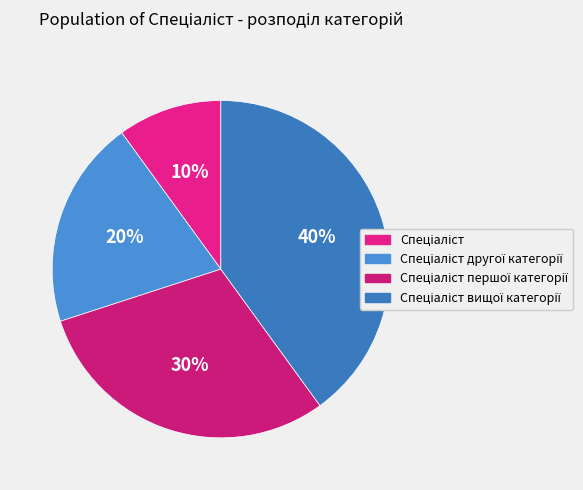

Which slice is the largest?

Спеціаліст вищої категорії